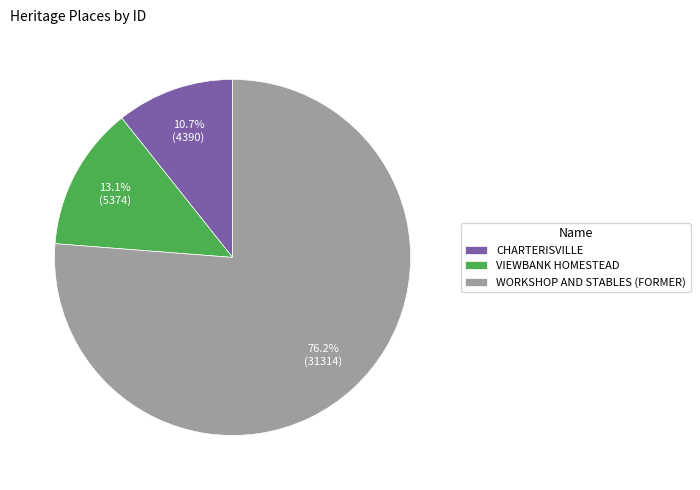

Which category has the smallest portion of the pie?

CHARTERISVILLE